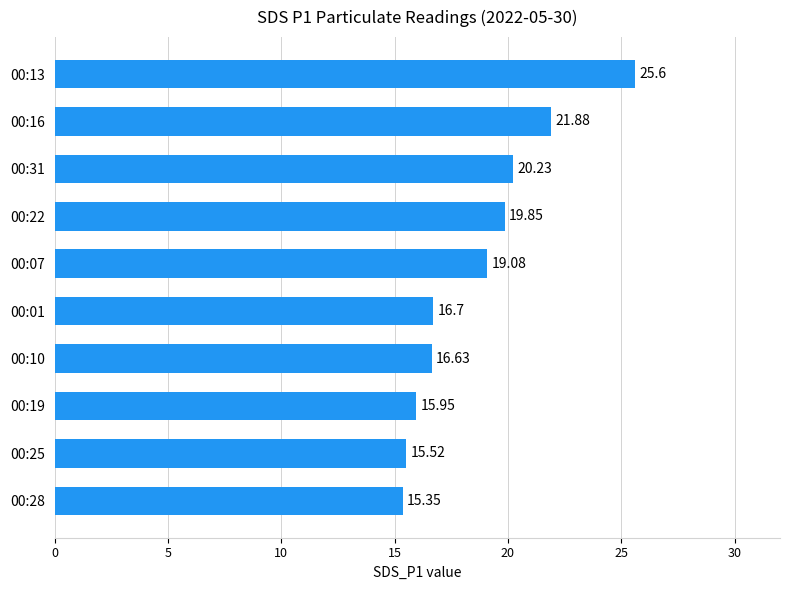

How many data points does each series have?

10